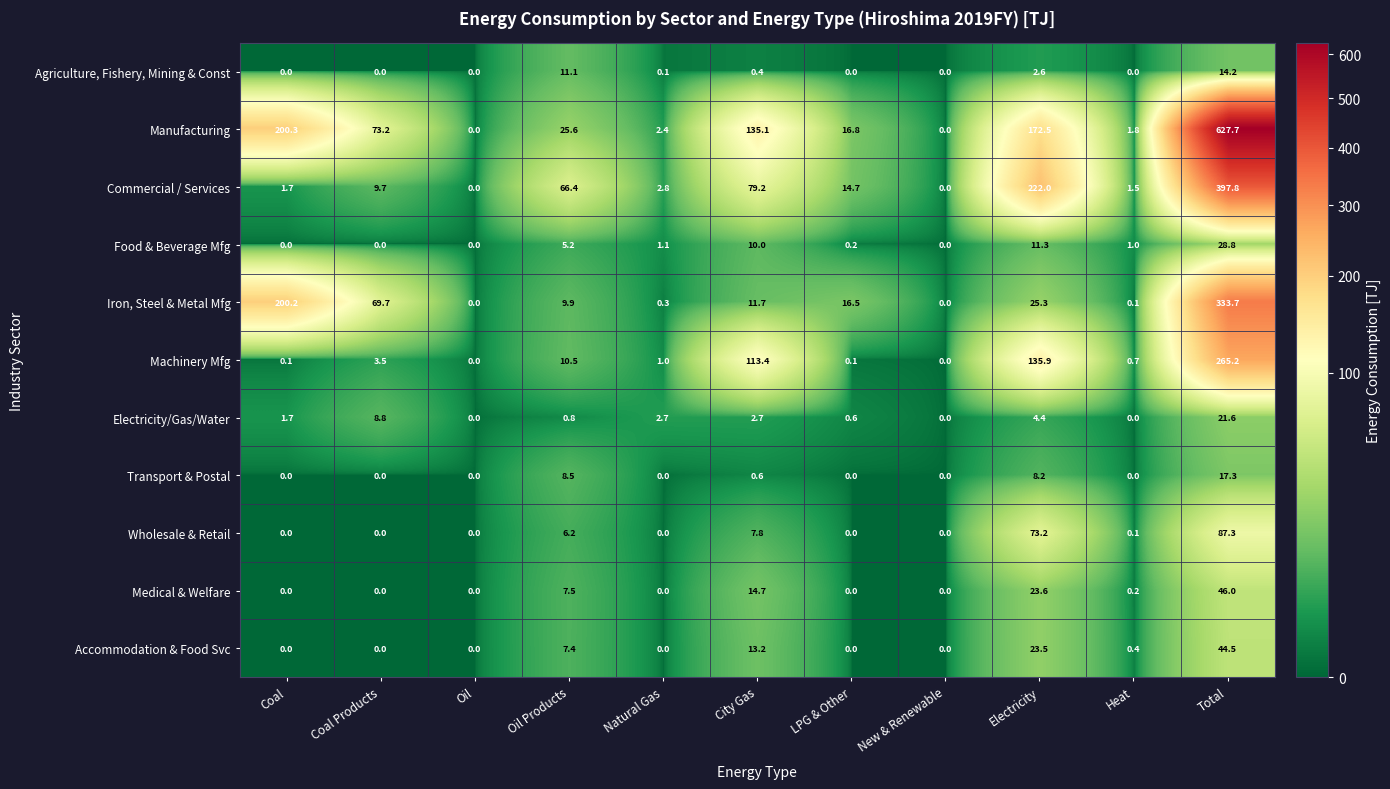

What is the greatest value displayed?

627.7